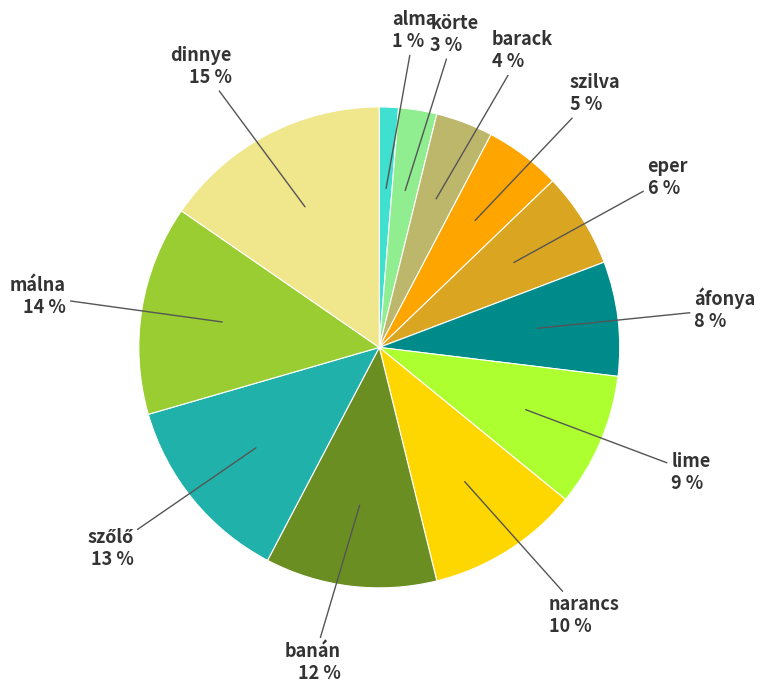

To the nearest percent, what is the average slice percentage?

8%